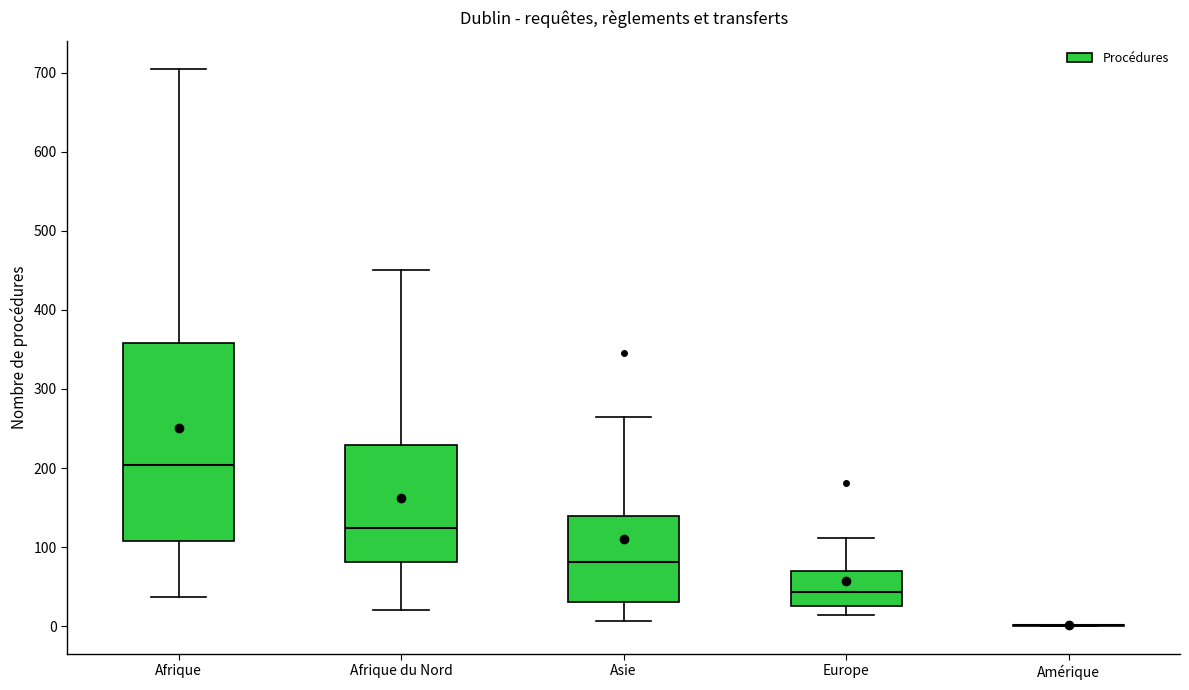

Which box is the tallest, from its lower edge to its upper edge?

Afrique